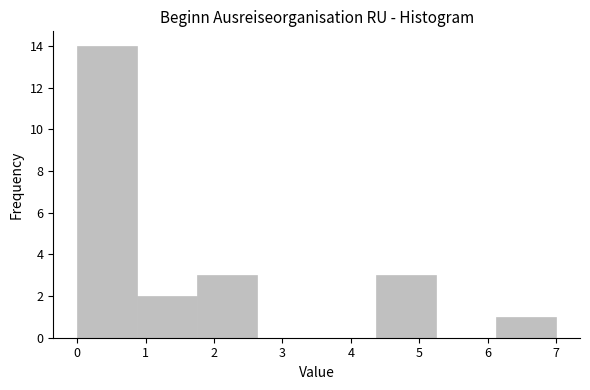

Reading left to right, list every bar in this chart as the range it spans on the x-axis followed by its height. Neither the bar edges nor the heights are printed on the chart, so give them approximately, as read against the axes.

0.0 to 0.9: 14
0.9 to 1.8: 2
1.8 to 2.6: 3
2.6 to 3.5: 0
3.5 to 4.4: 0
4.4 to 5.3: 3
5.3 to 6.1: 0
6.1 to 7.0: 1